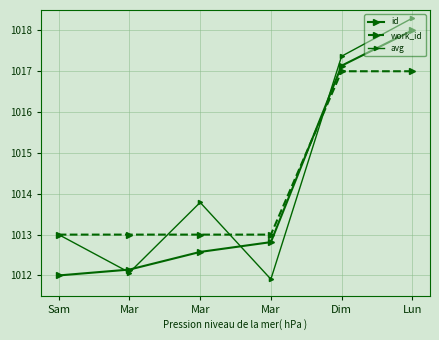

List the series in order of their peak value, highest first.

avg, id, work_id